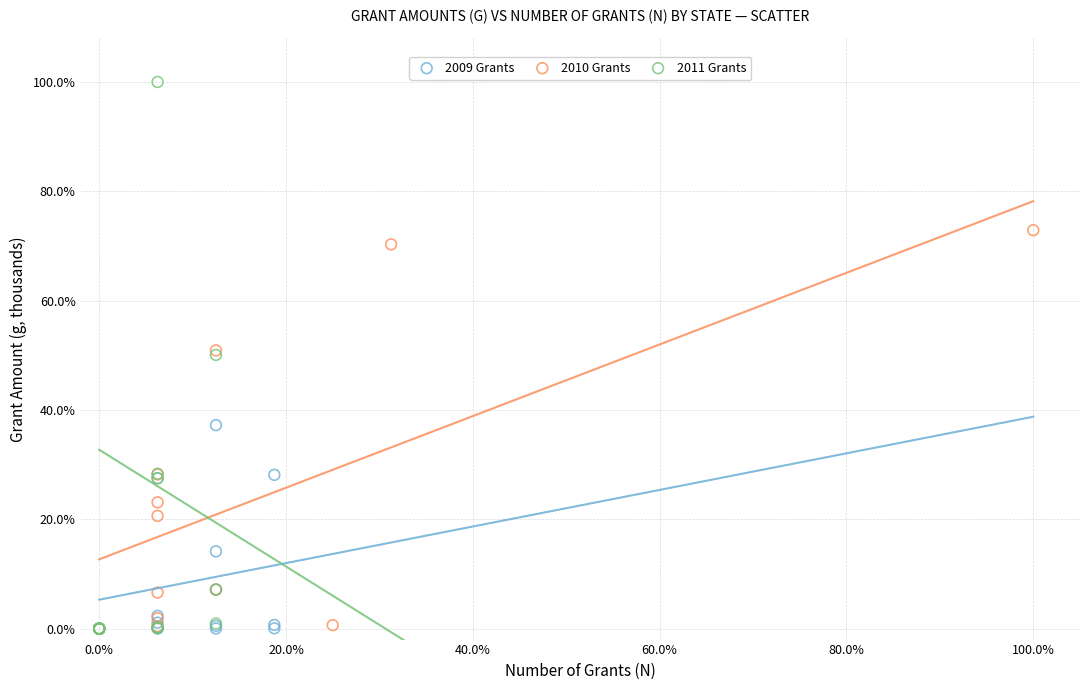

What are all the series names shown in the legend?

2009 Grants, 2010 Grants, 2011 Grants